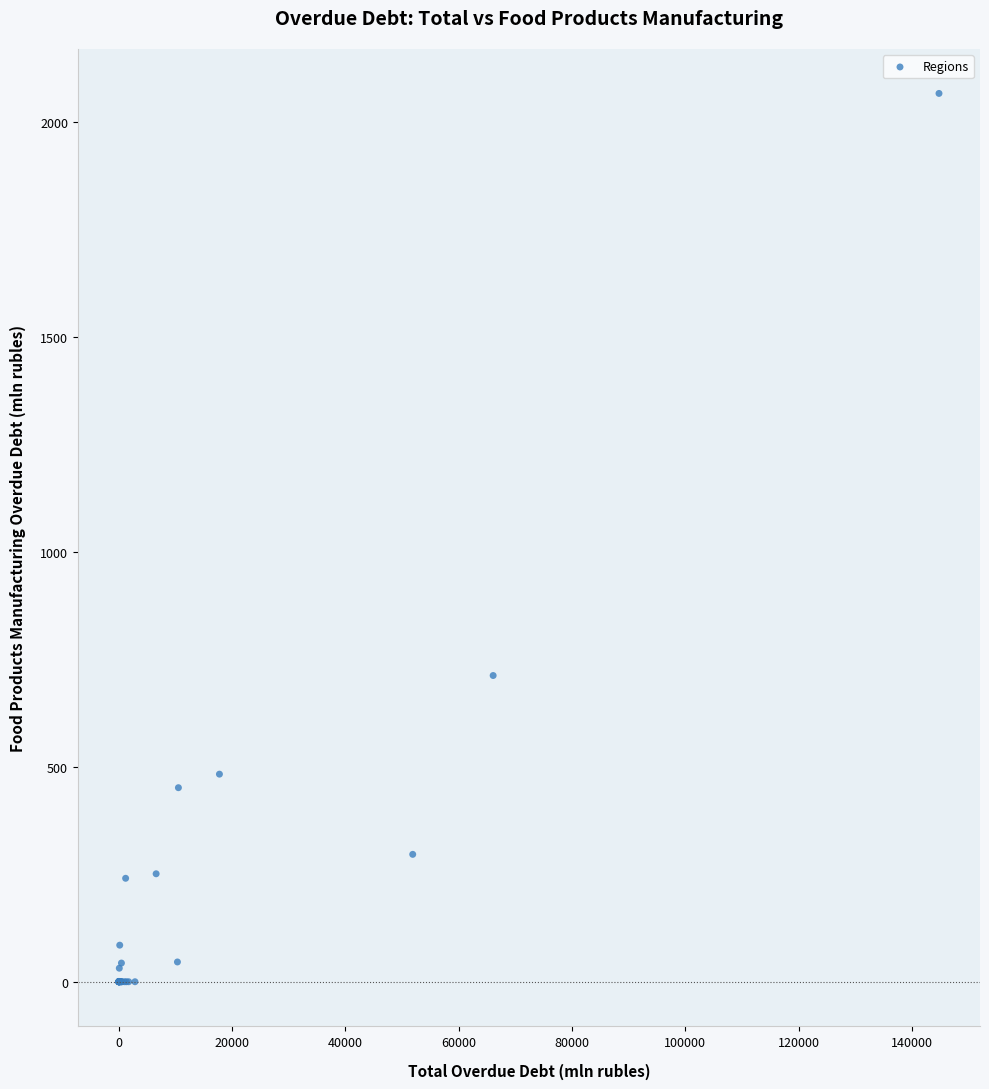

What Y value in the scatter plot is closest to 1033?

712.5